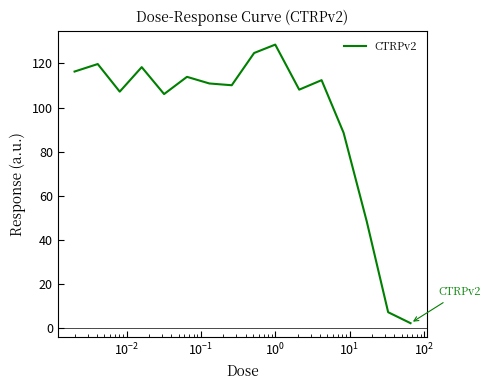

What is the difference between the maximum and minimum values?

126.1